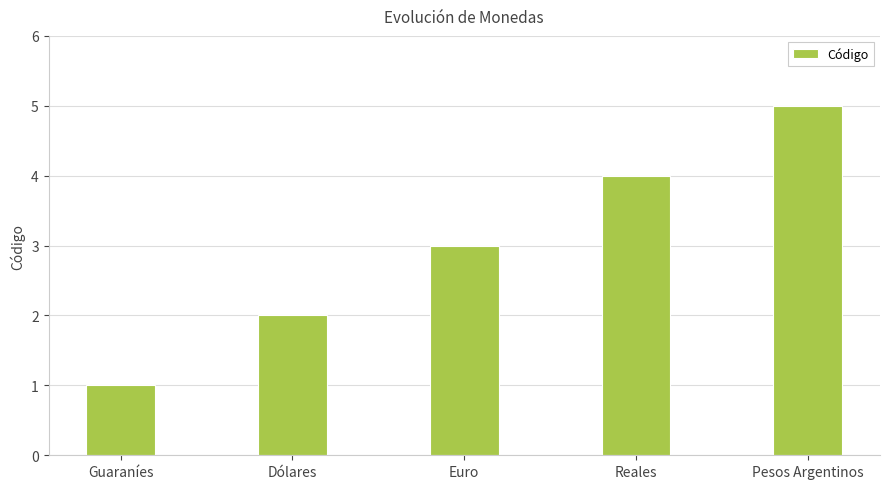

True or false: the data shows 5 at Pesos Argentinos.

True